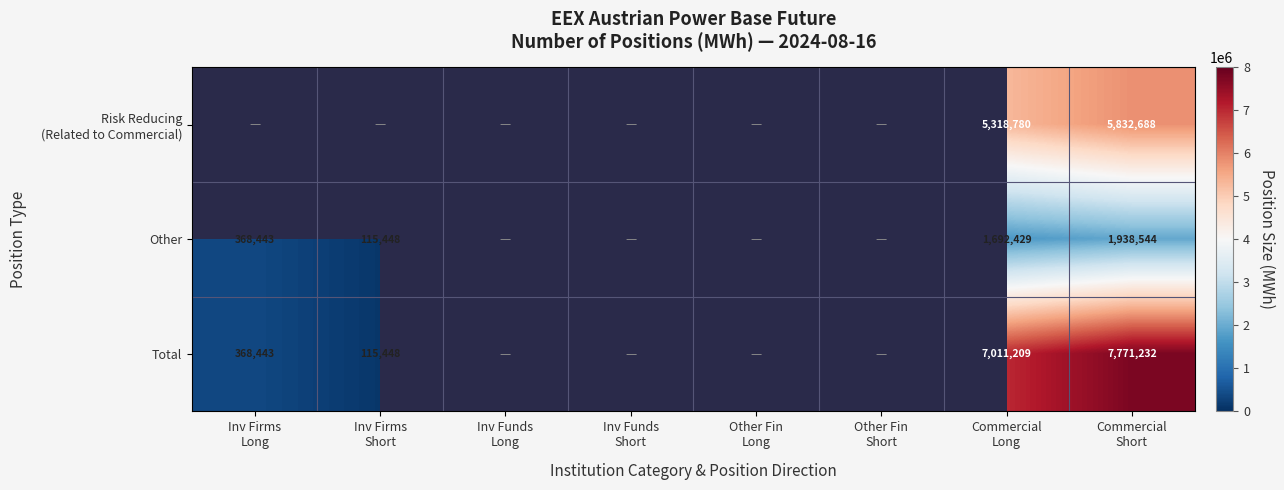

What is the sum of the Other values at Commercial Short and Other Fin Short?

1938544